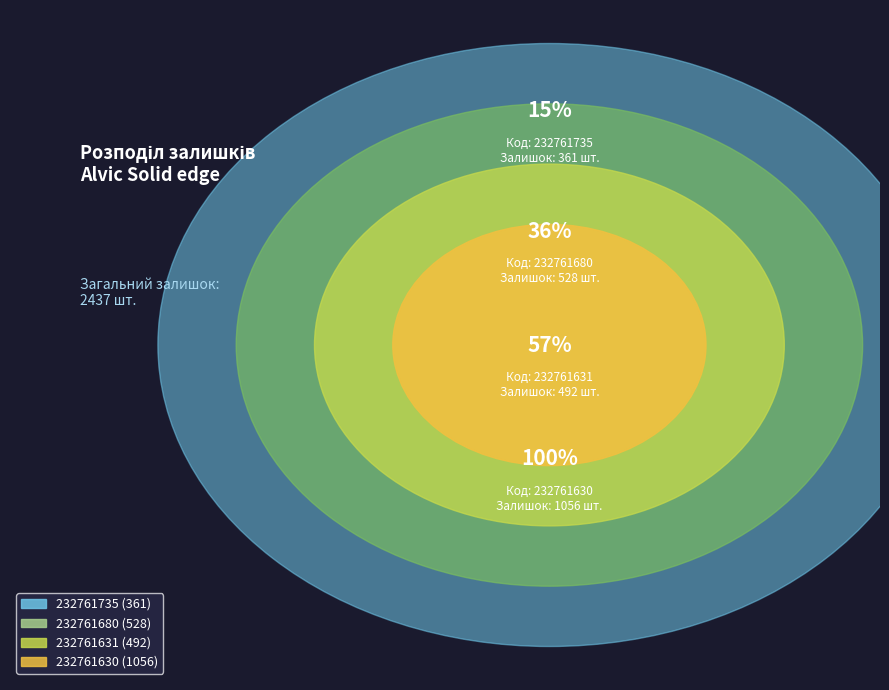

Is it true that 232761630 is 56% of the pie?

False